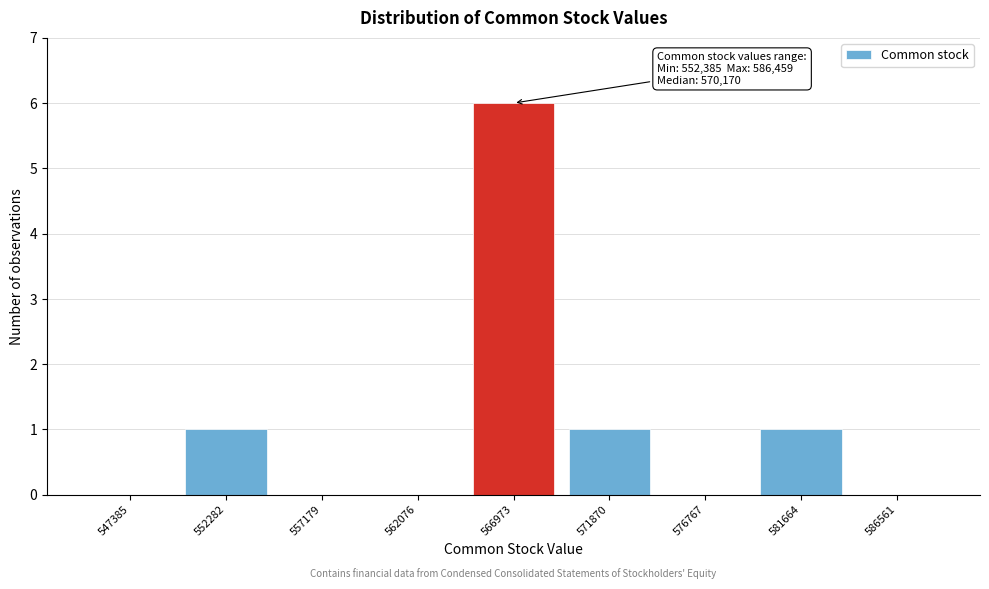

Reading left to right, list all the values displayed in this chart.

547385=0	552282=1	557179=0	562076=0	566973=6	571870=1	576767=0	581664=1	586561=0